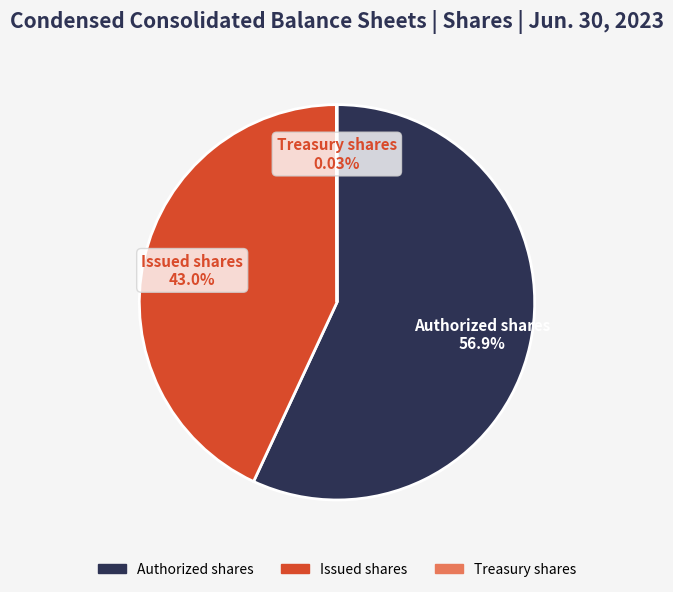

Between Authorized shares and Issued shares, which is larger?

Authorized shares